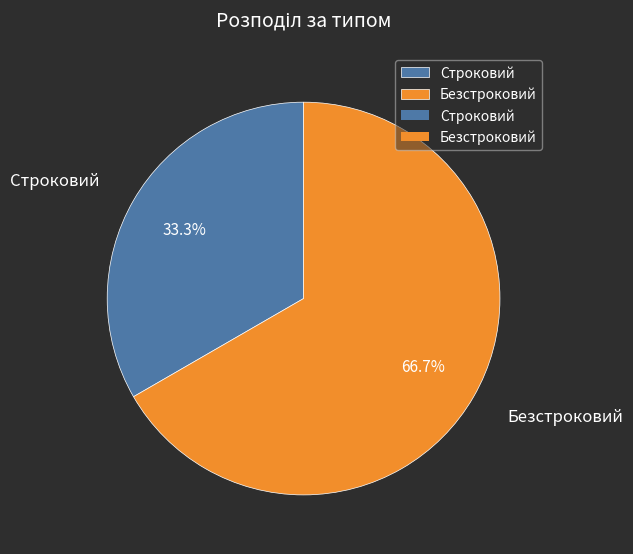

The Строковий slice represents 39% of the pie. True or false?

False